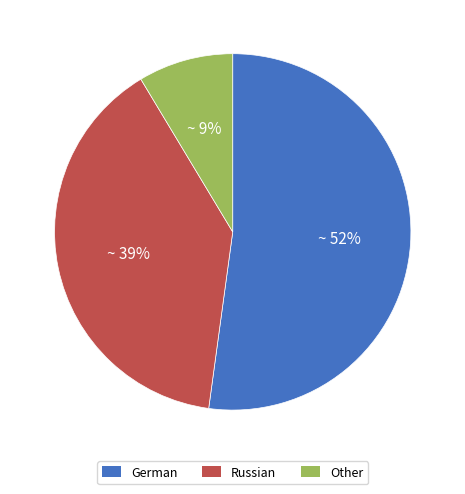

Is the sum of Other and German greater than half?

Yes